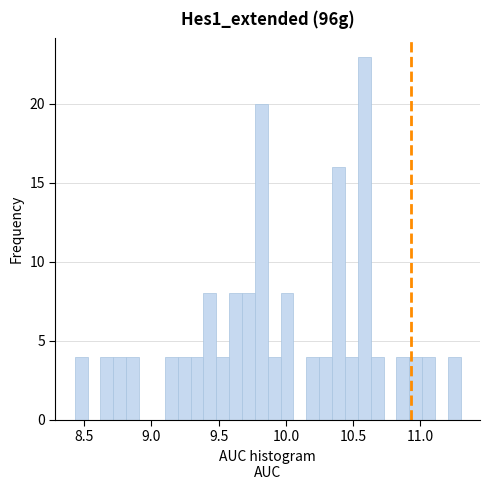

Read against the x-axis, roughly where is the centre of the tallest bar?

10.60